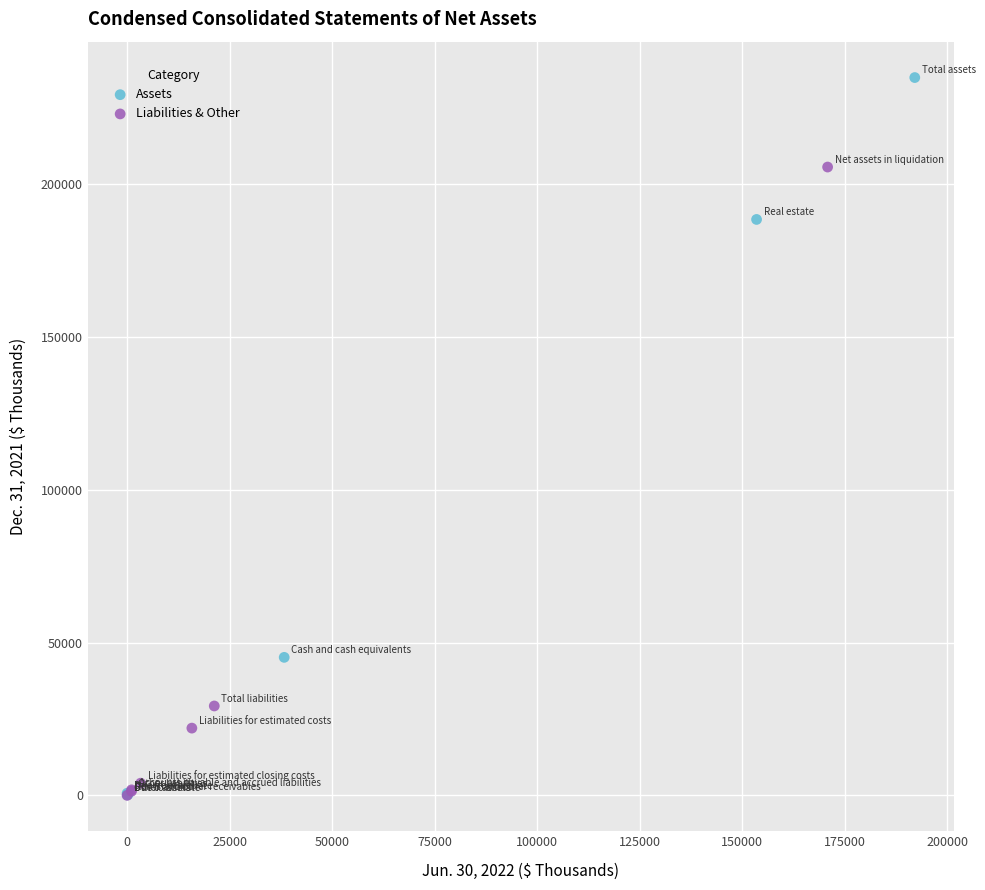

Which series contains the highest Y value?

Assets